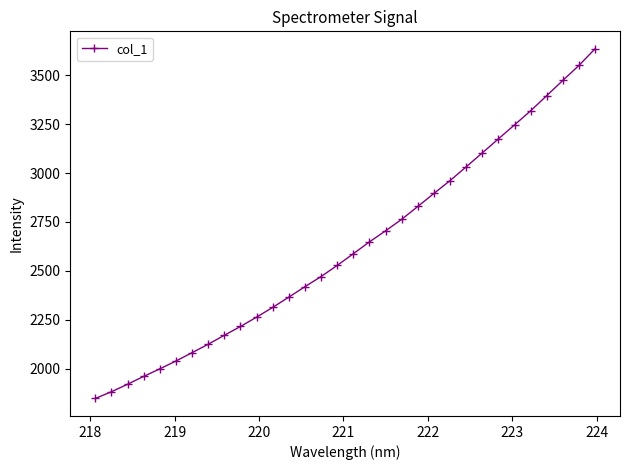

Does the chart have visible grid lines?

No